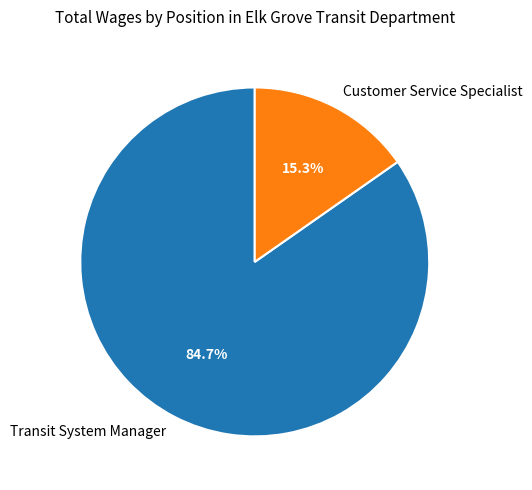

Which category accounts for the majority?

Transit System Manager